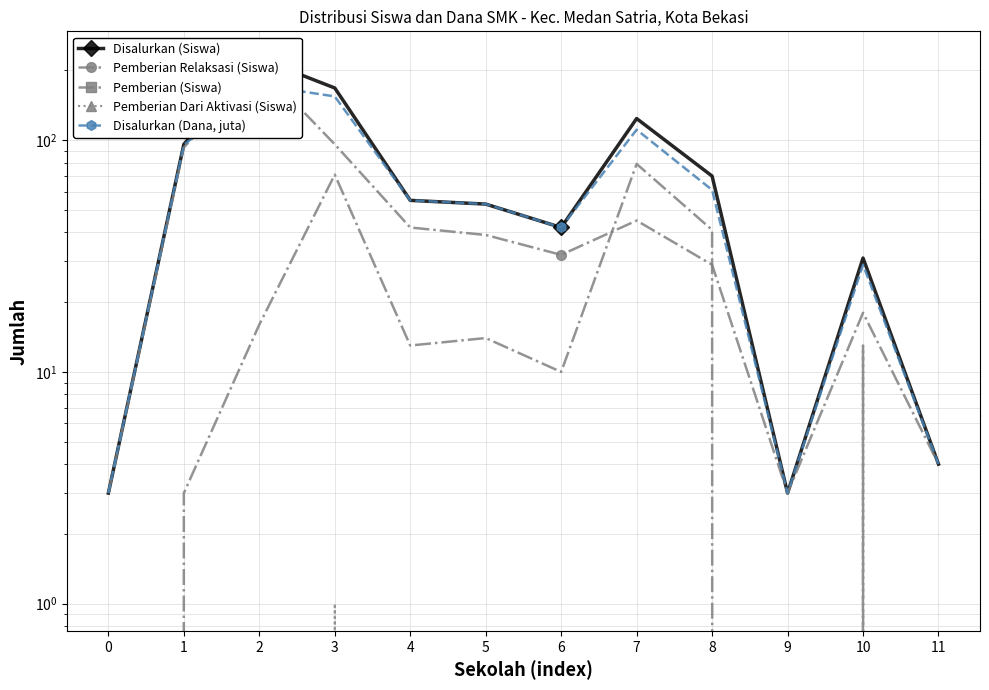

In Disalurkan (Siswa), how many points are higher than both neighbors (excluding endpoints)?

3